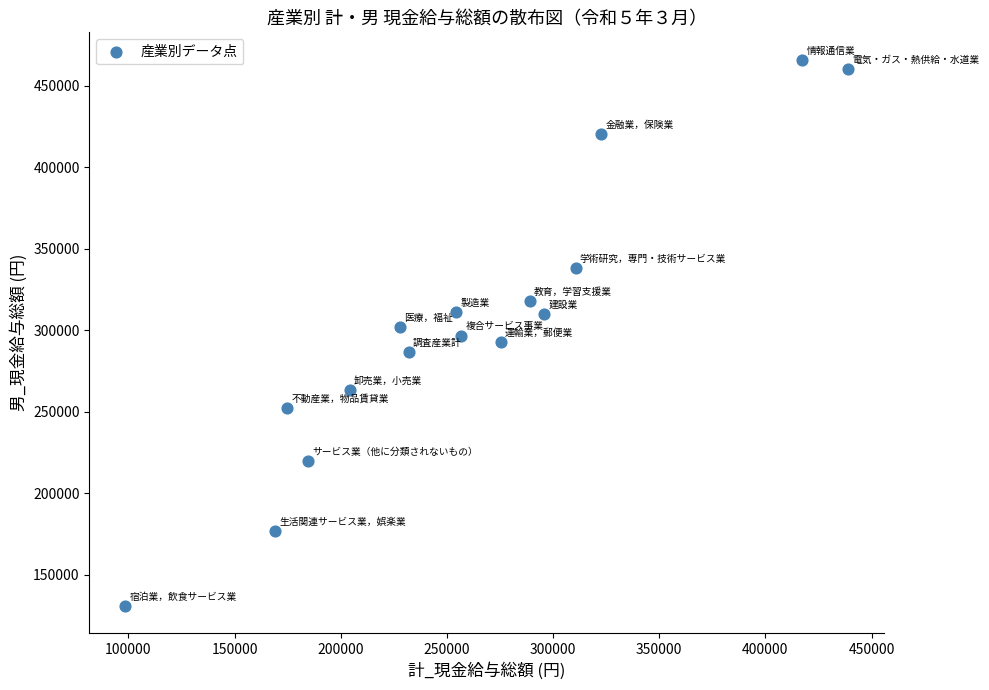

What is the range of Y values (max minus min)?

334942